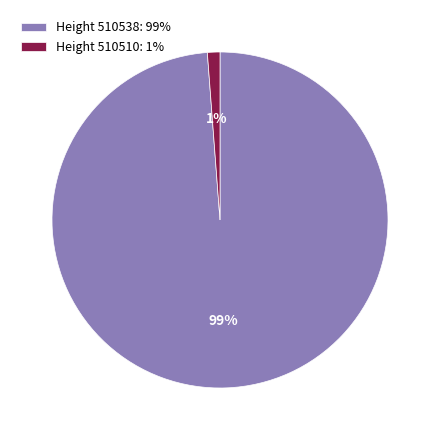

Is there any slice that represents more than half of the pie?

Yes